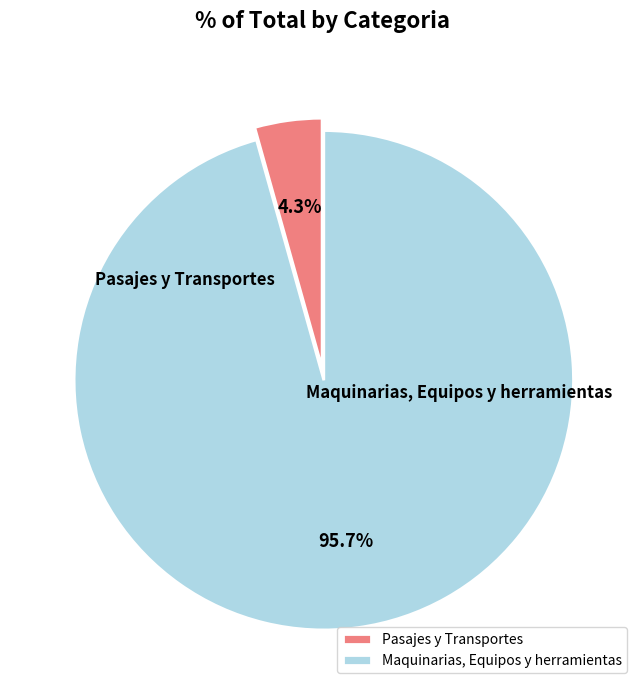

Rank the categories by value from lowest to highest.

Pasajes y Transportes, Maquinarias, Equipos y herramientas